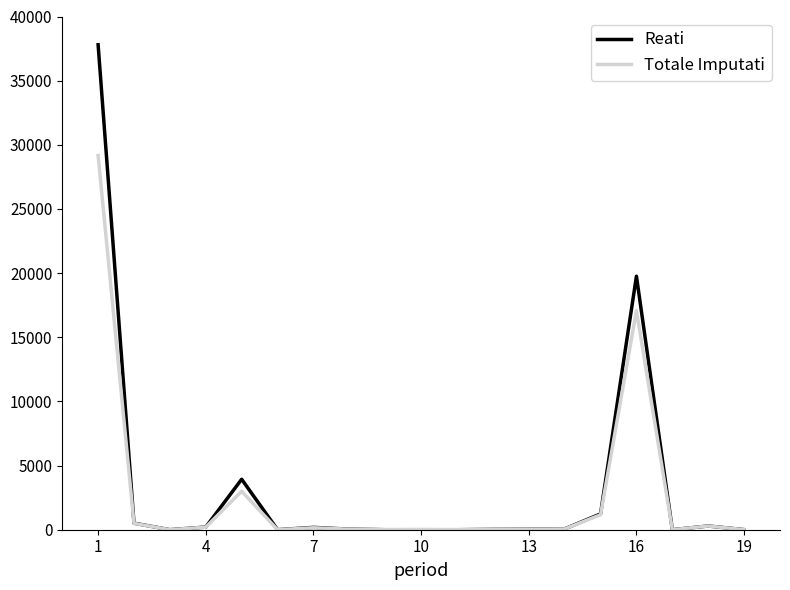

Which series has the largest range (max minus min)?

Reati